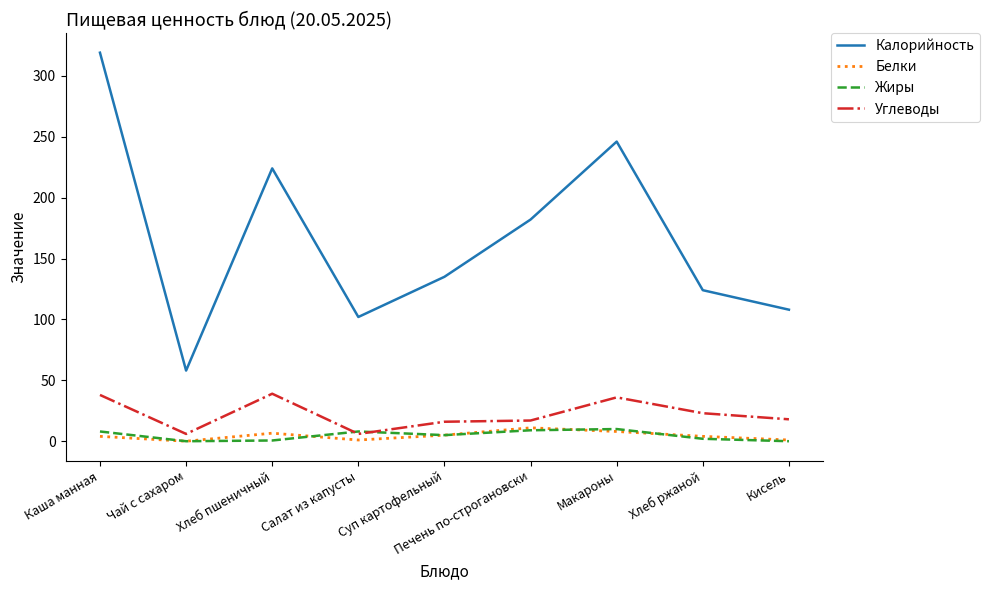

True or false: Калорийность and Белки intersect in this chart.

False